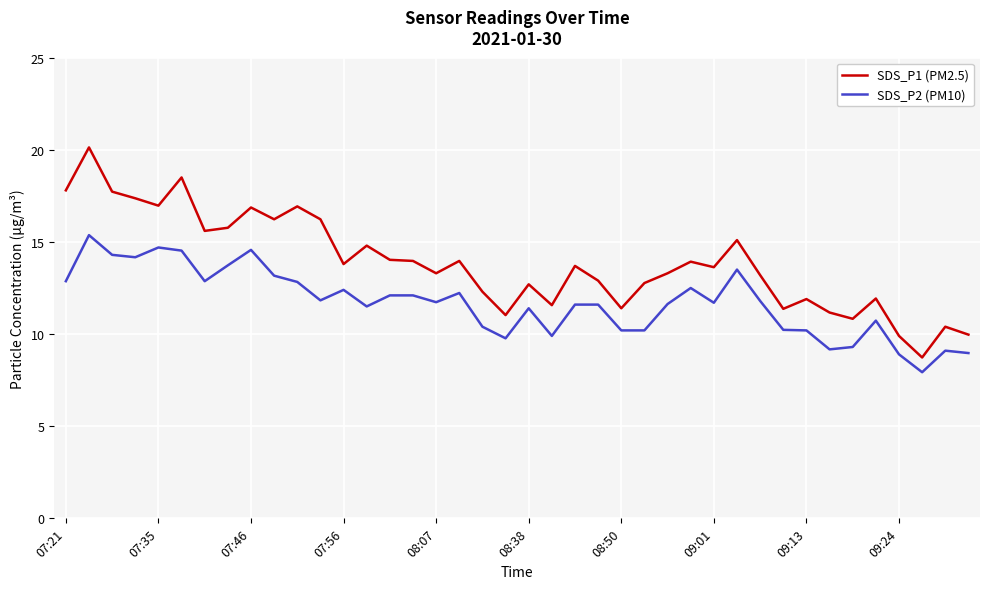

Which series has the widest spread of values?

SDS_P1 (PM2.5)